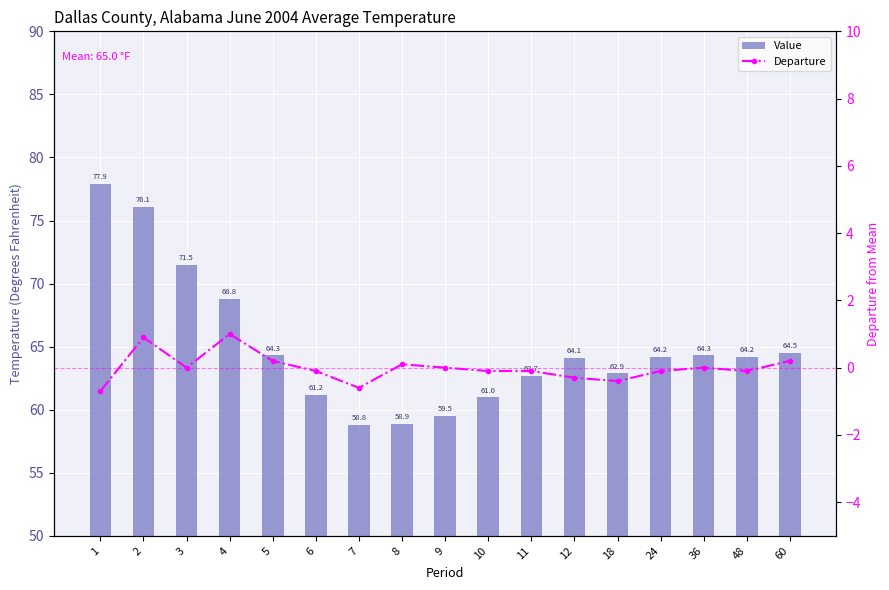

Between 12 and 60, which series saw the biggest shift?

Departure